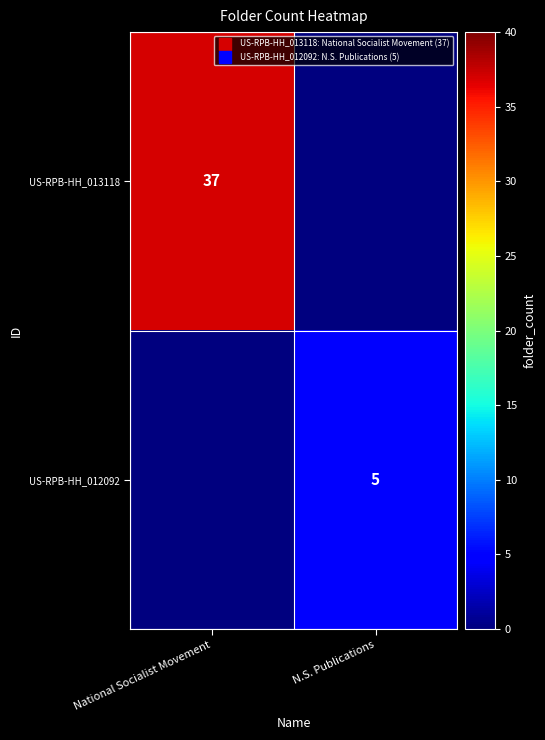

Rank the series by their average value, from highest to lowest.

US-RPB-HH_013118, US-RPB-HH_012092